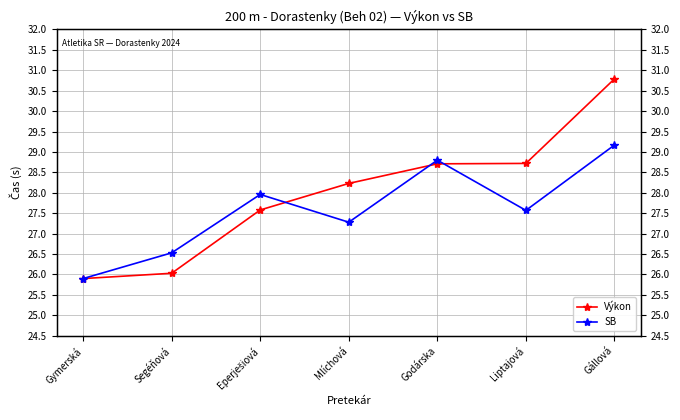

Between Segéňová and Gállová, which is larger?

Gállová